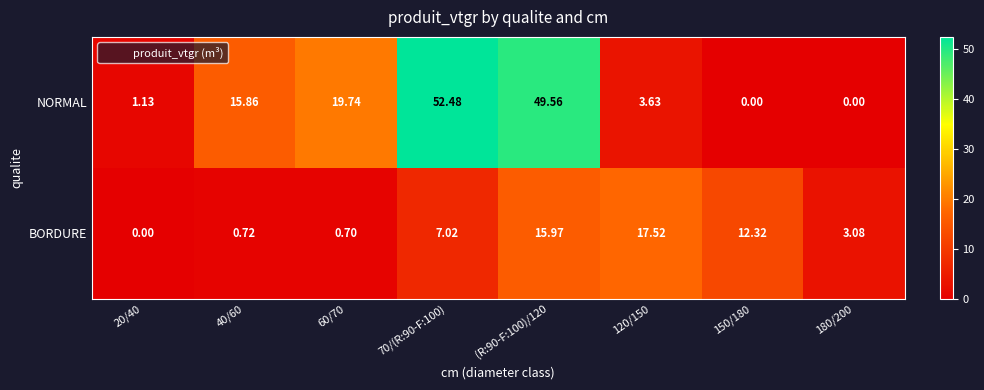

What is the maximum value shown in the chart?

52.5